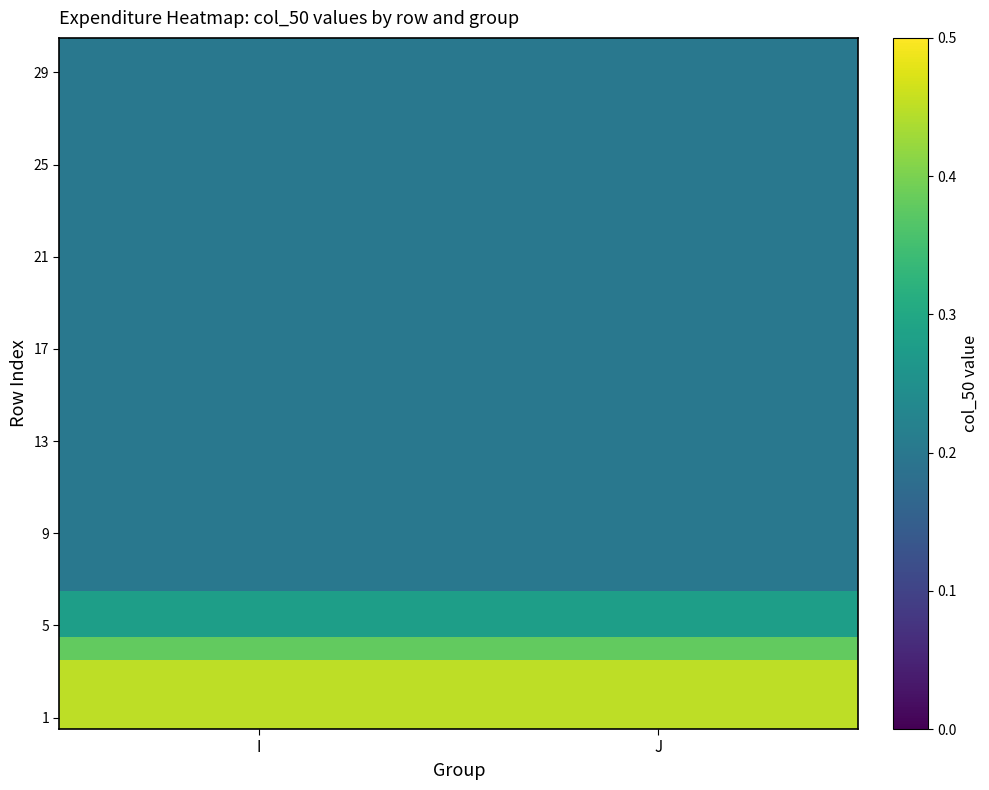

What is the smallest value displayed?

0.2